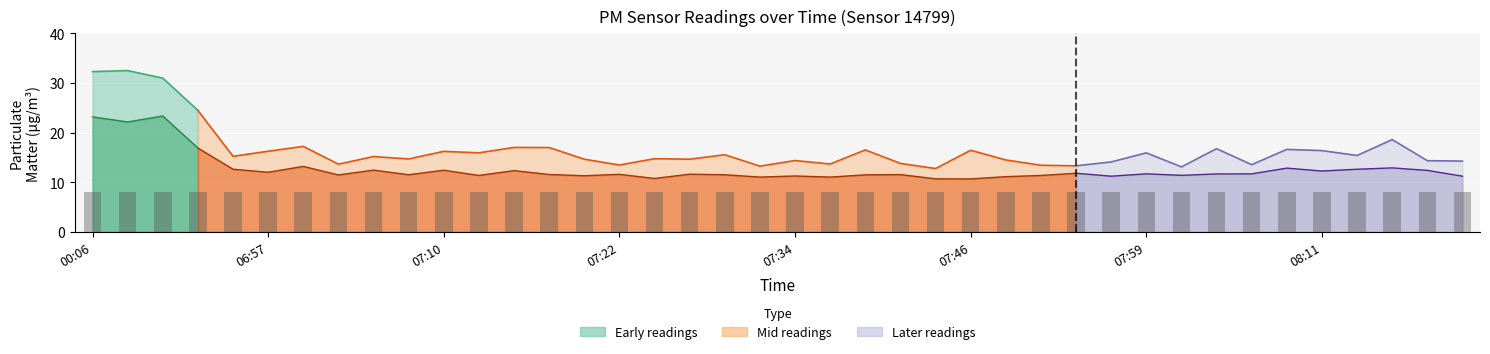

What is the sum of all P2 values?

507.6